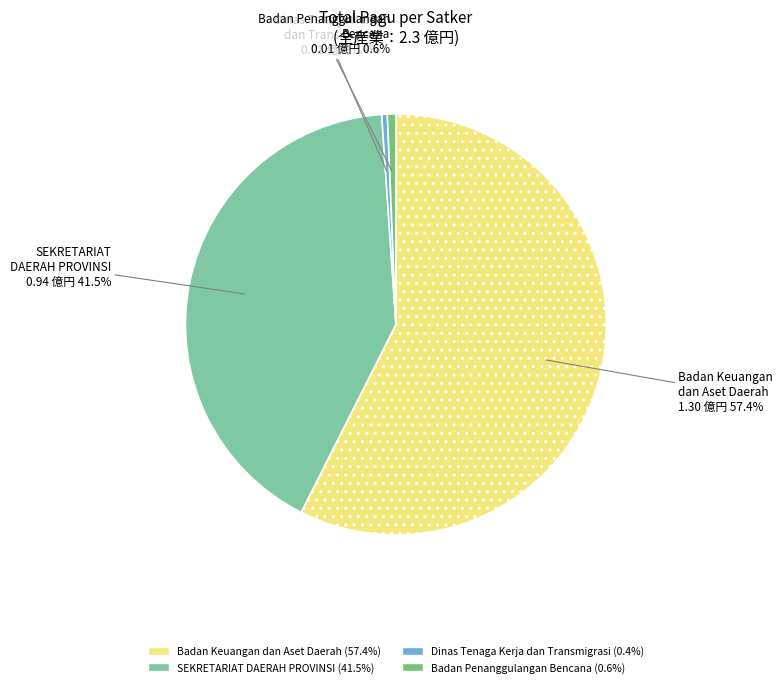

Count the number of slices in the pie.

4